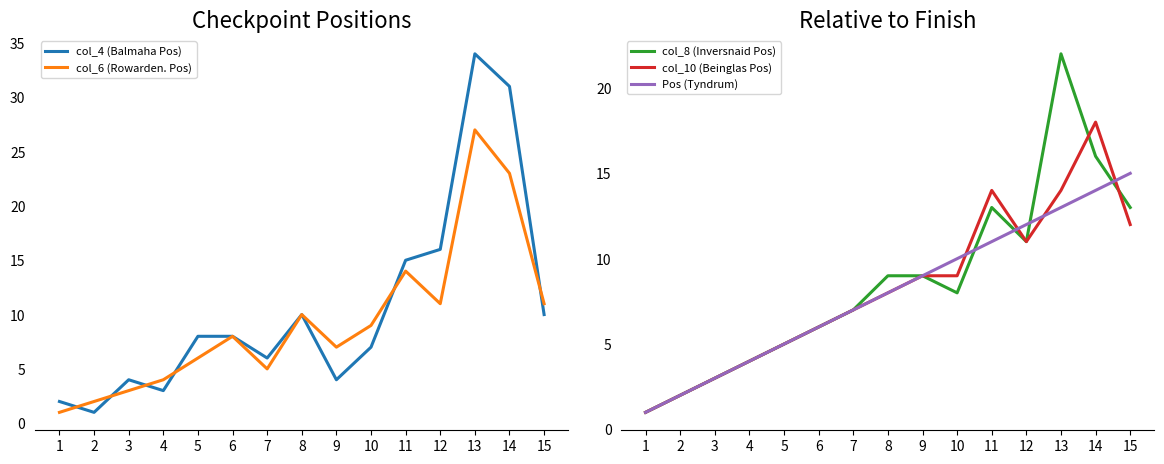

At which category is the sum across all series the highest?

13